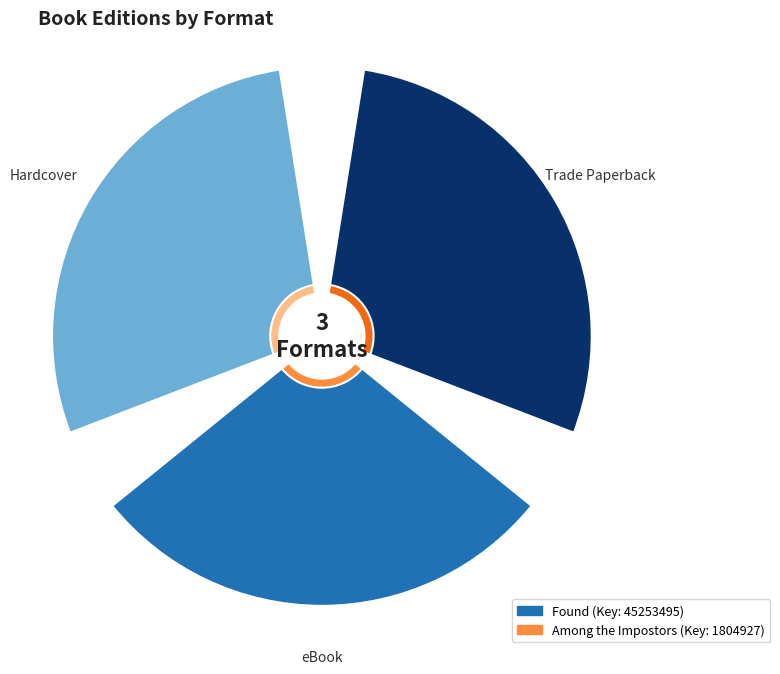

Is the sum of 1 and 0 greater than half?

Yes